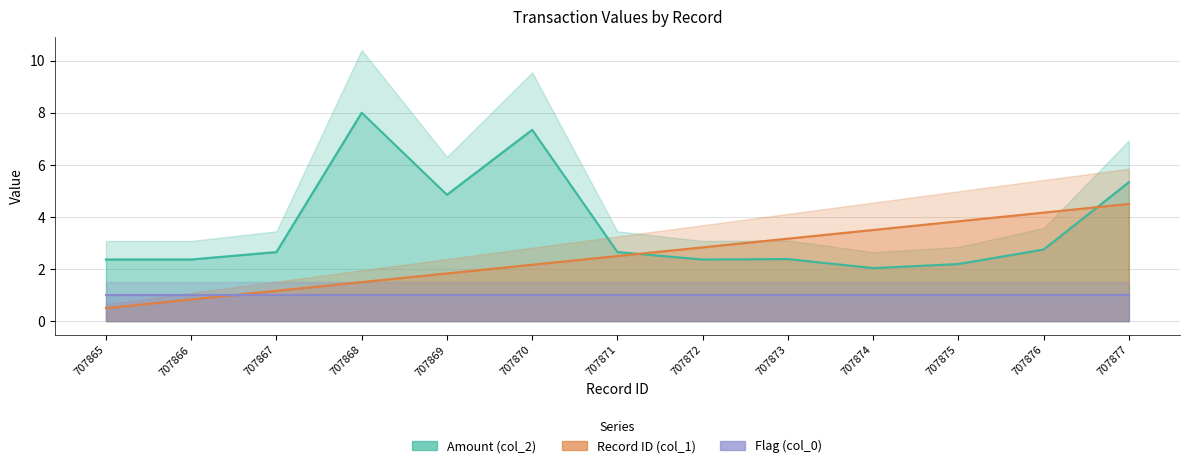

Where is the first local minimum for Amount (col_2)?

707869